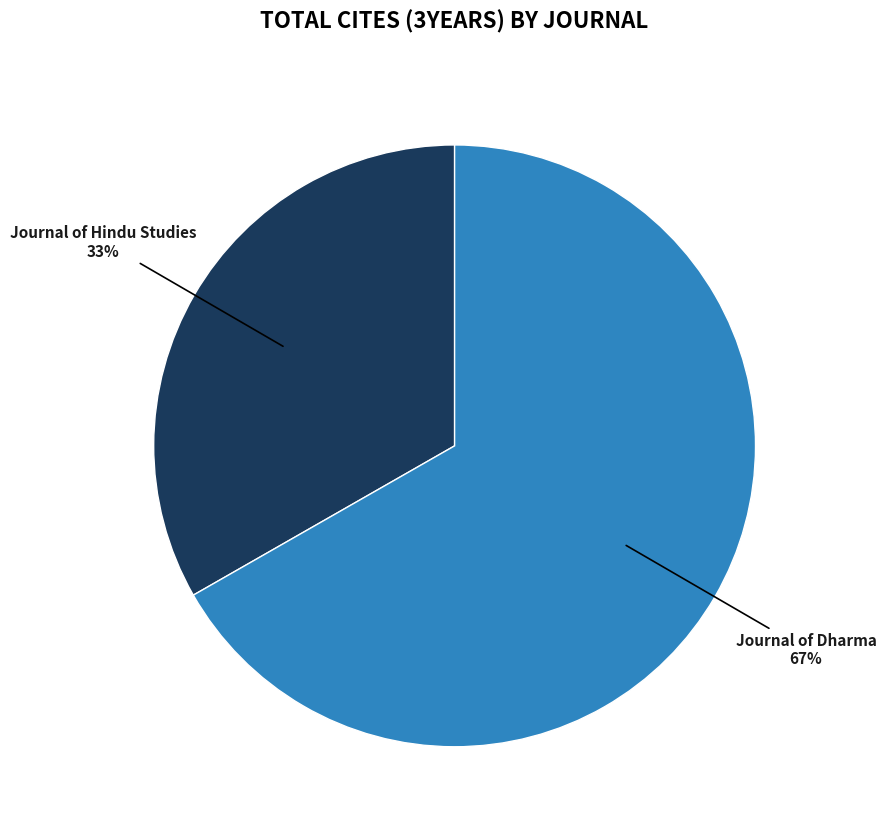

To the nearest percent, what is the average slice percentage?

50%